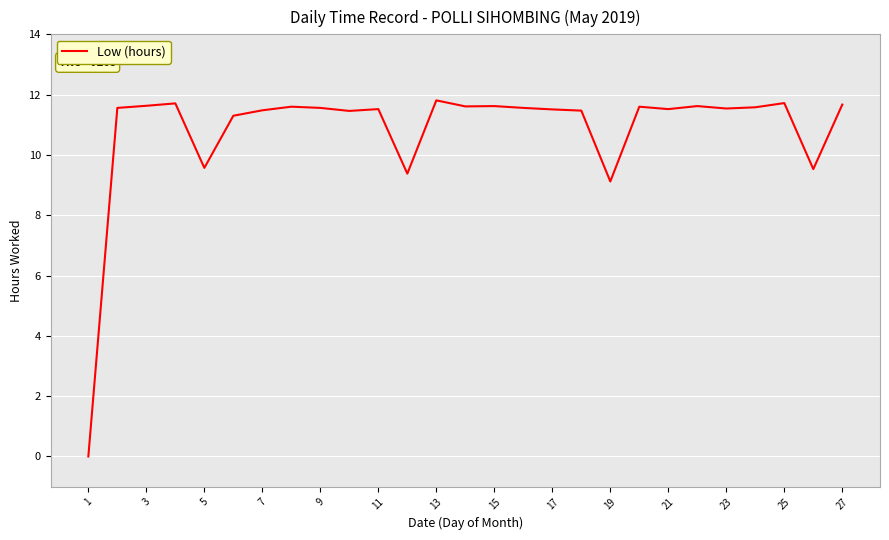

What is the difference between the maximum and minimum values?

11.8